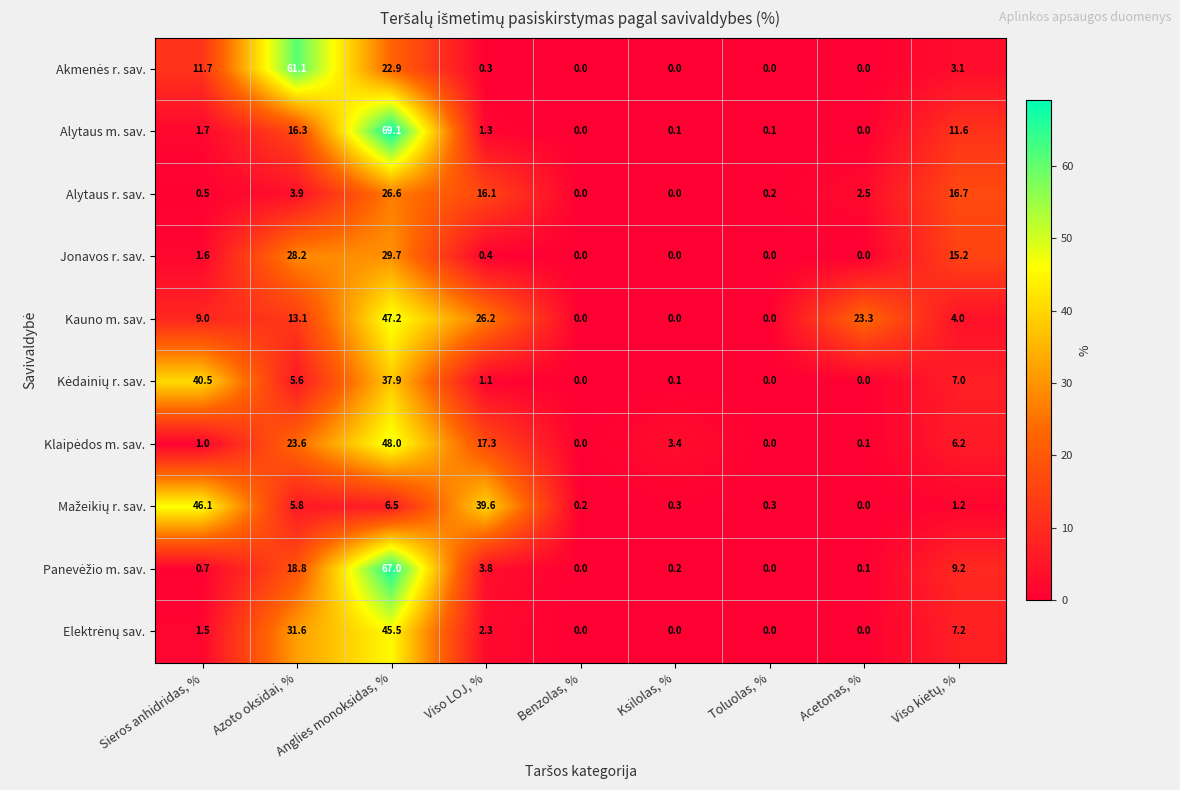

At which label is Alytaus m. sav. closest to 34?

Azoto oksidai, %